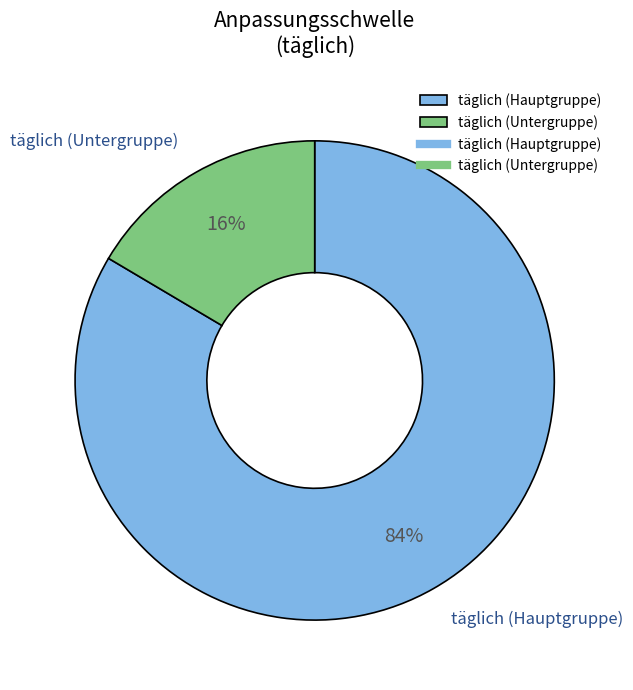

Which category has the smallest portion of the pie?

täglich (Untergruppe)